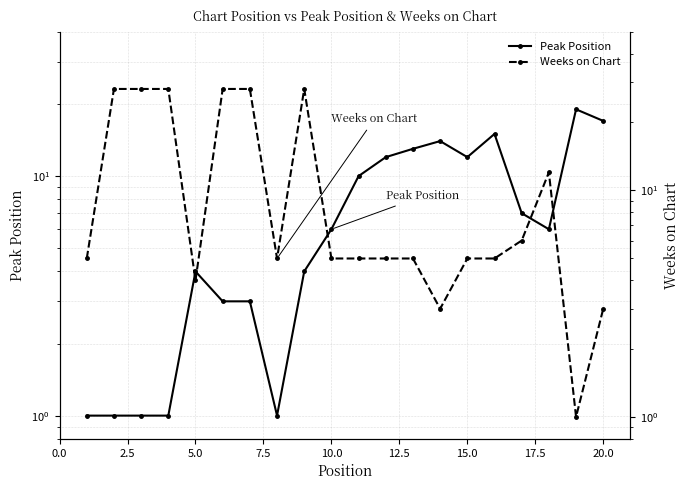

In Weeks on Chart, how many points are higher than both neighbors (excluding endpoints)?

2